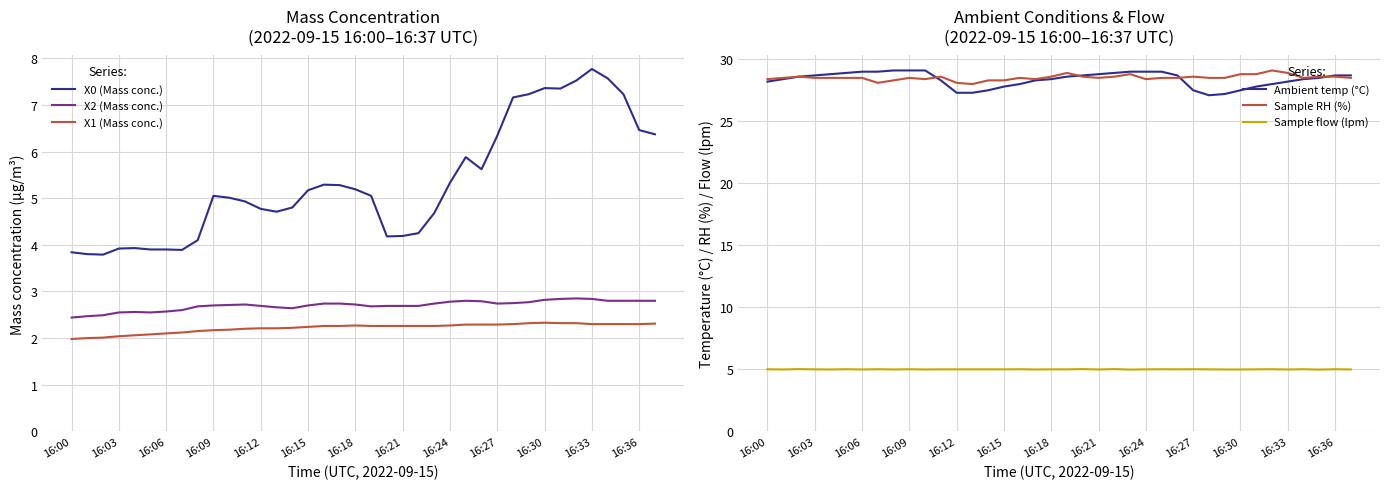

True or false: X0 (Mass conc.) and X1 (Mass conc.) cross at least once.

False